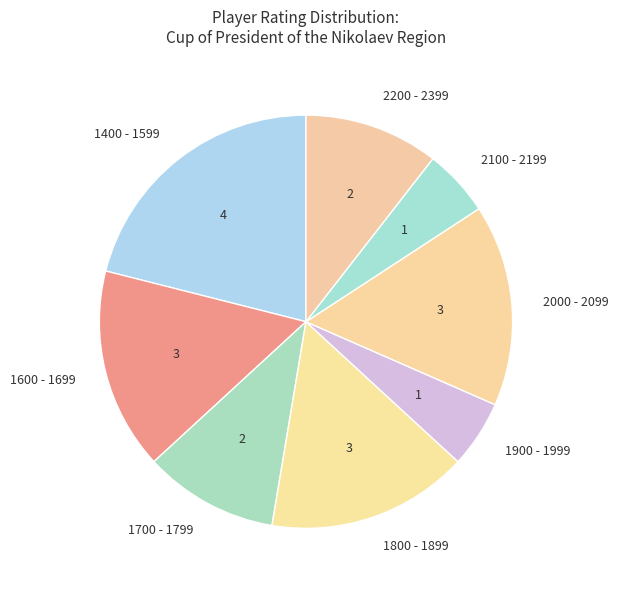

How many segments does this pie chart have?

8